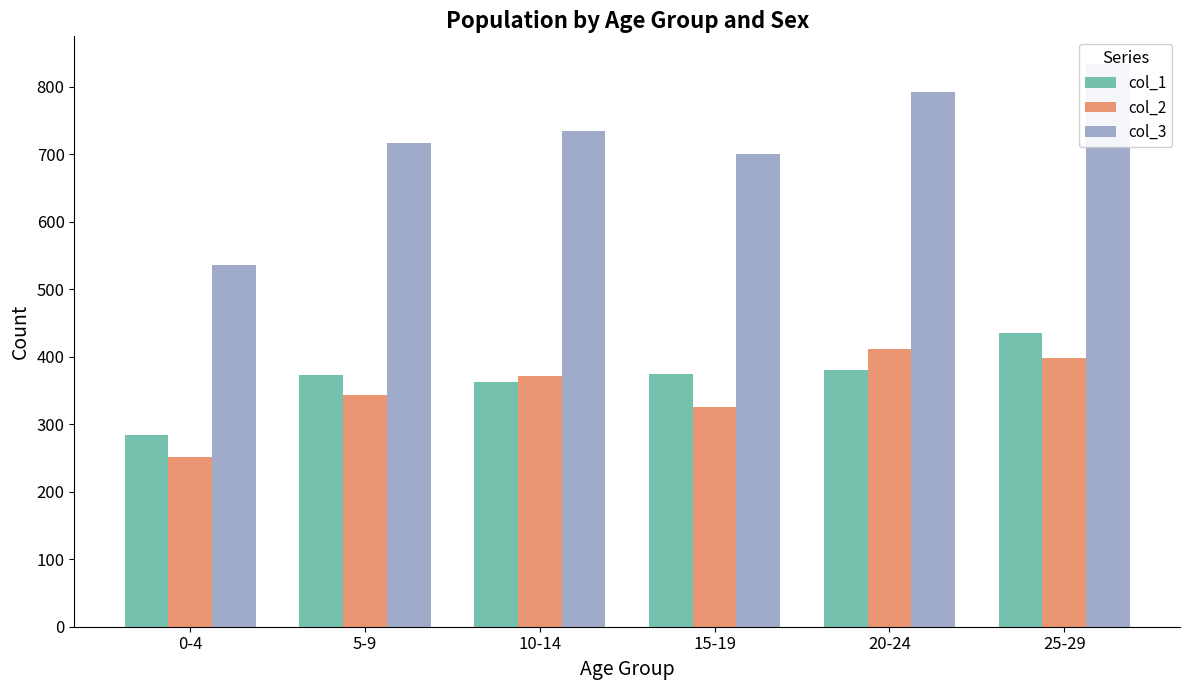

How many bars are there in total?

18